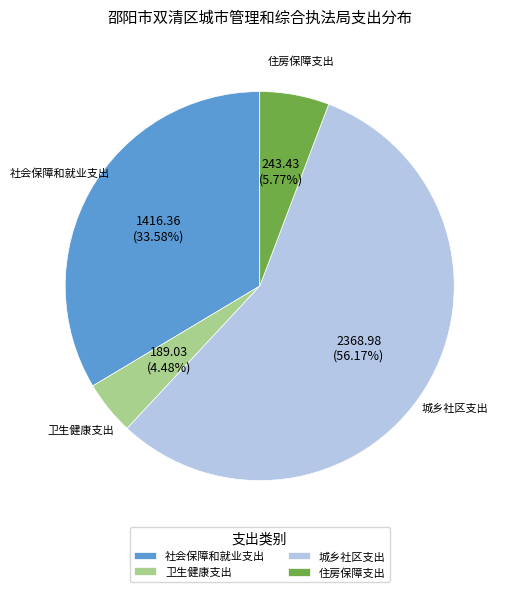

What is the largest slice in the pie chart?

城乡社区支出